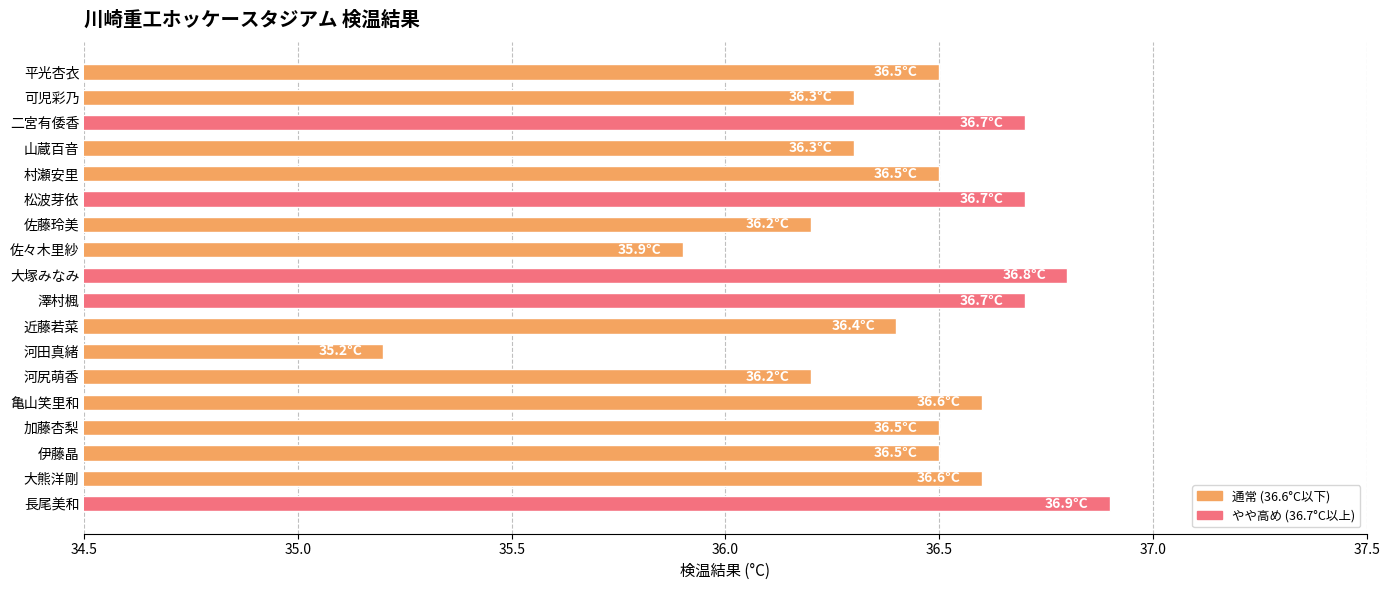

What is the change in value from 大熊洋剛 to 山蔵百音?

-0.3